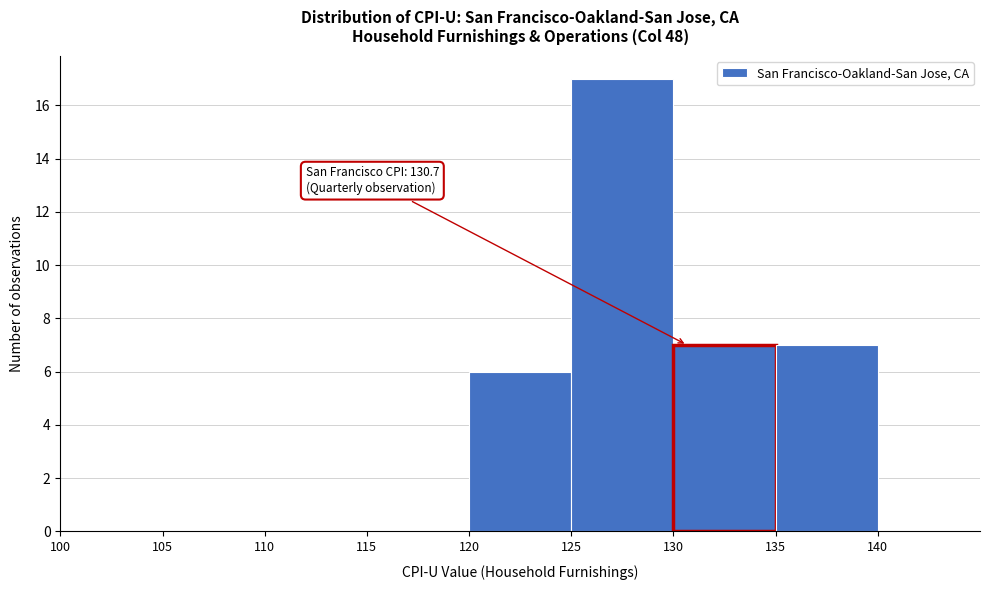

Over which range of the x-axis is the bar tallest?

125 to 130